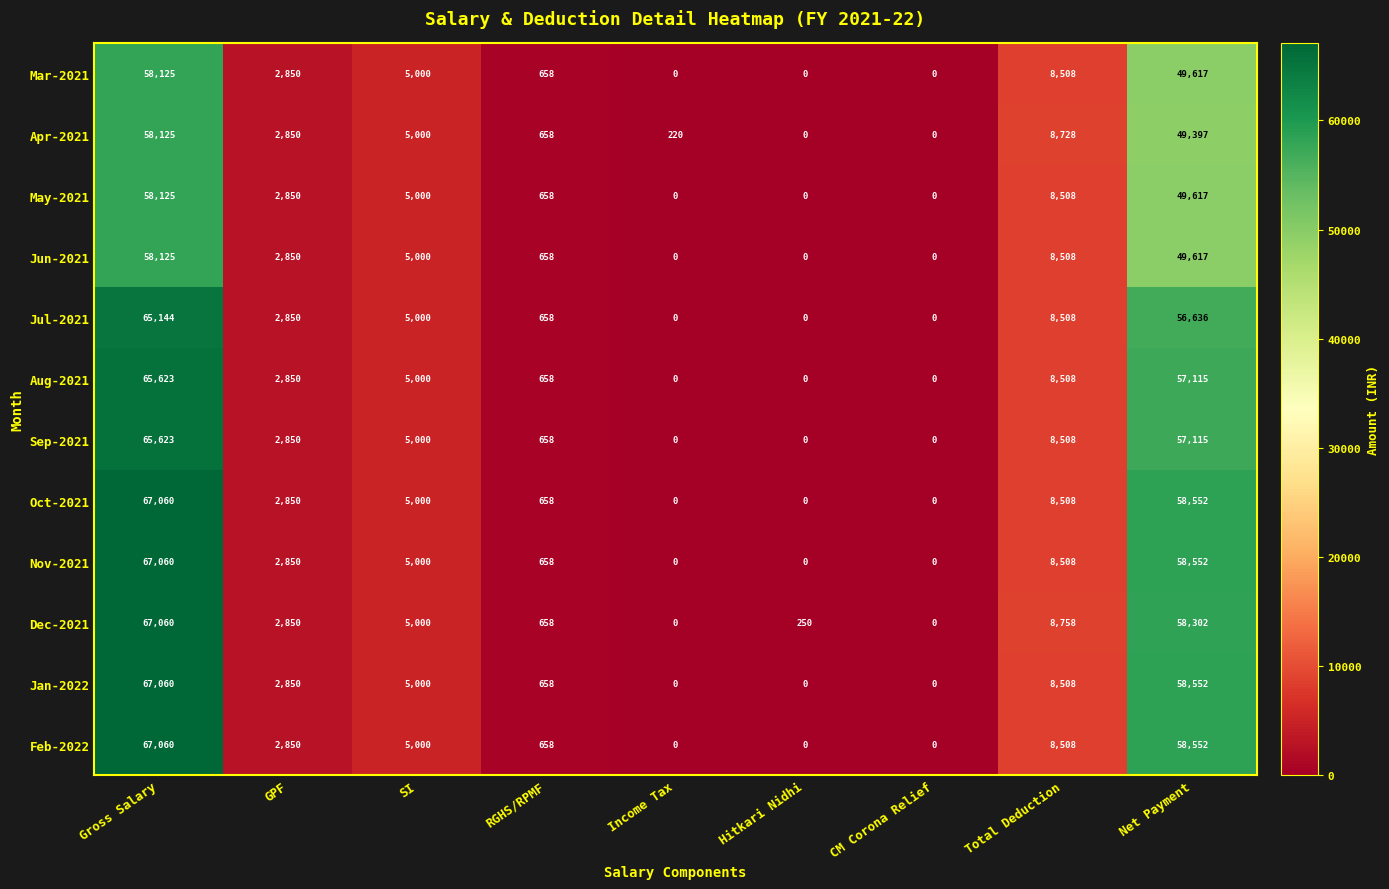

What is the difference between the highest and lowest values at Hitkari Nidhi?

250